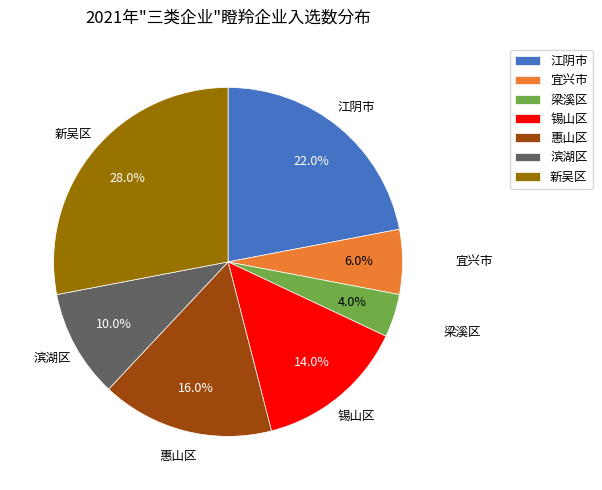

To the nearest percent, what percentage of the pie is 新吴区?

28%